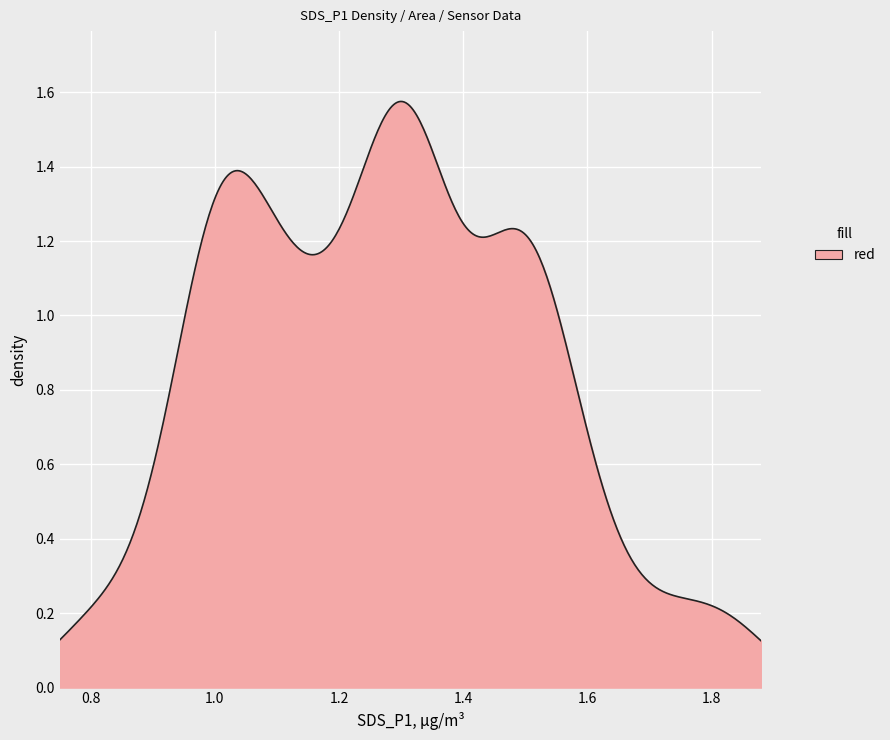

How many lines are shown in the chart?

1